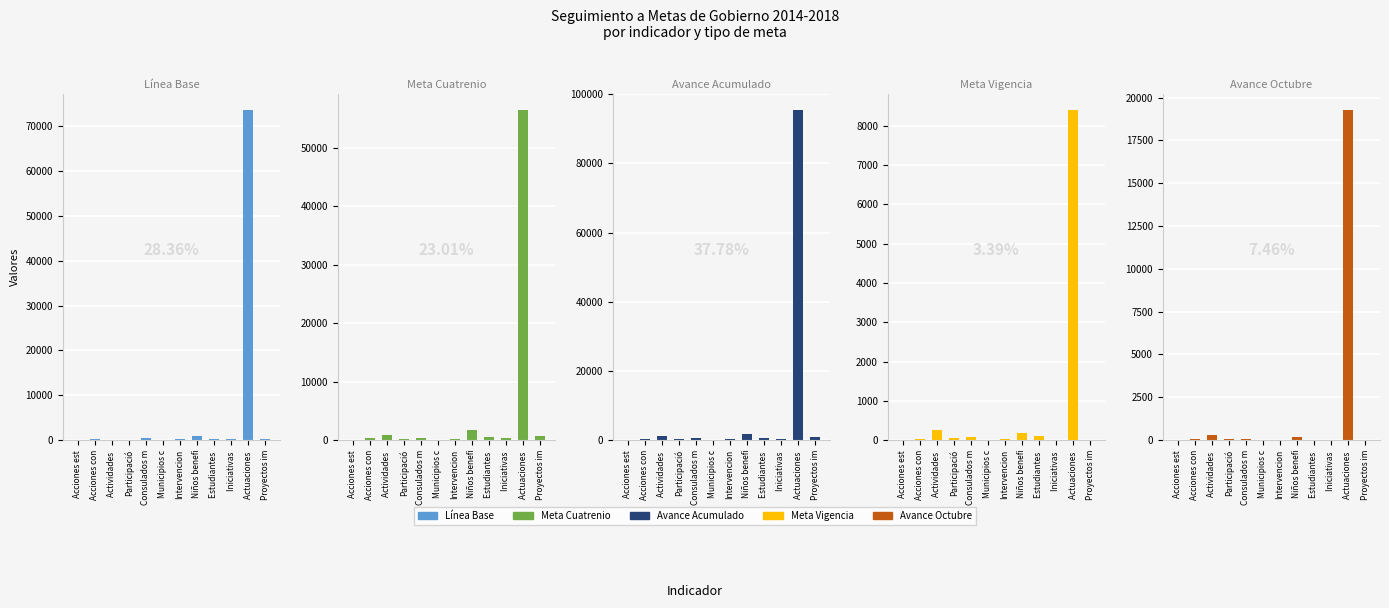

What is the difference between the Meta Cuatrenio values at Participació and Proyectos im?

550.0